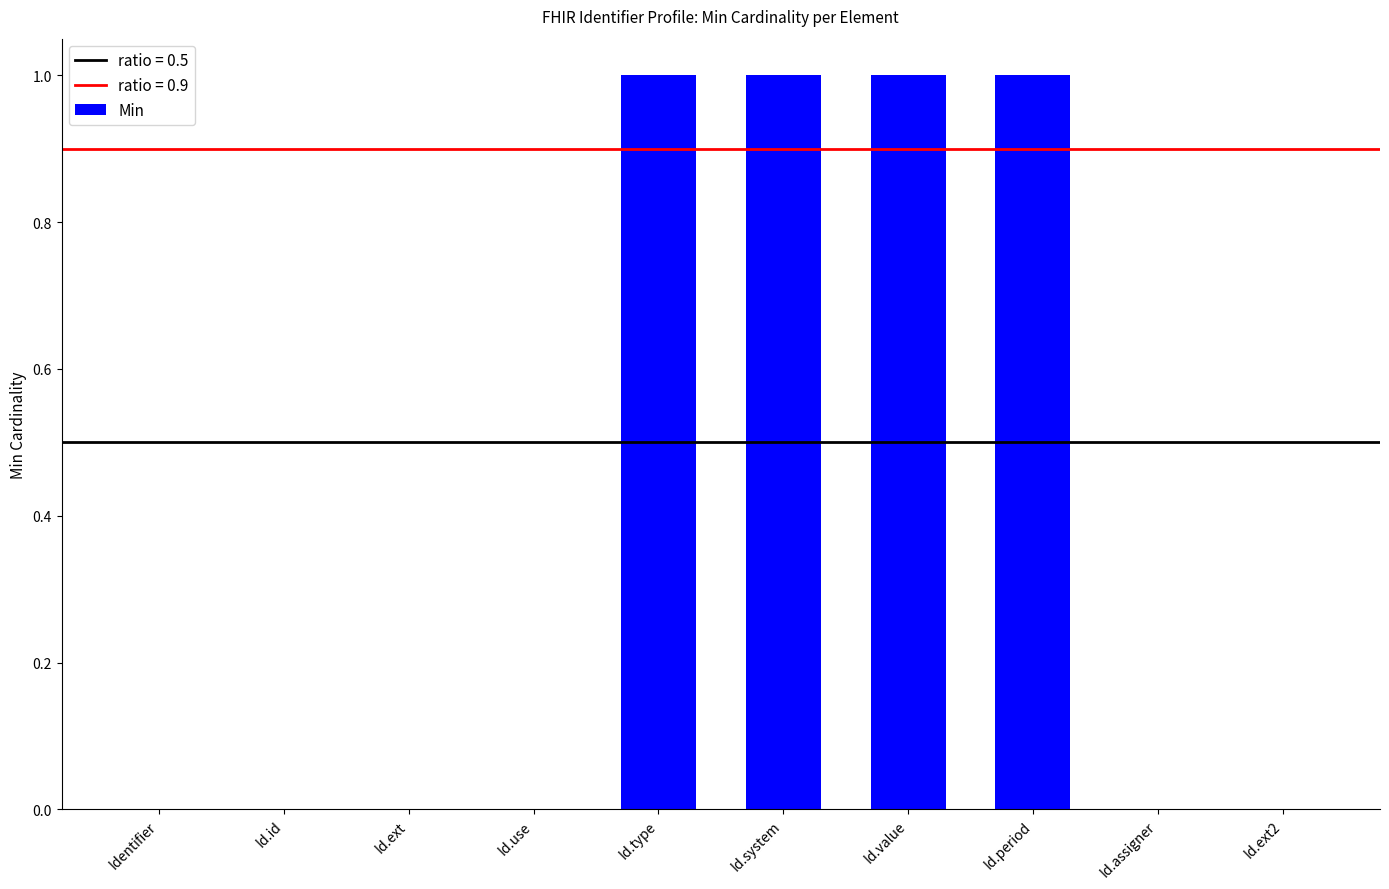

Does the chart contain stacked bars?

No